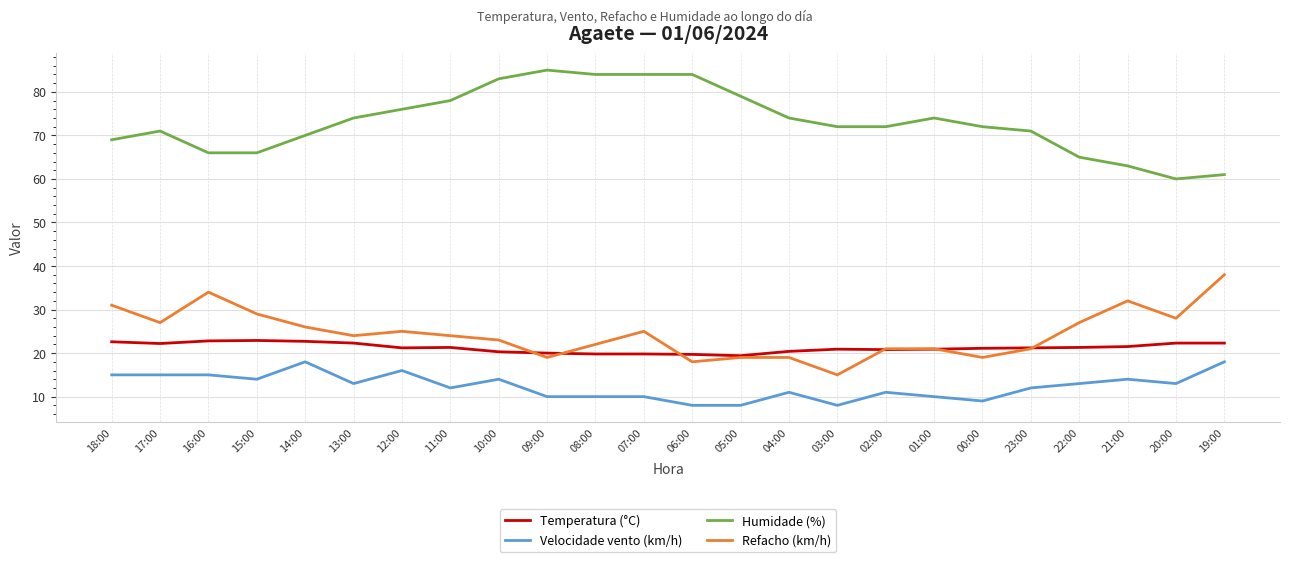

At which label does Humidade (%) reach its peak?

09:00